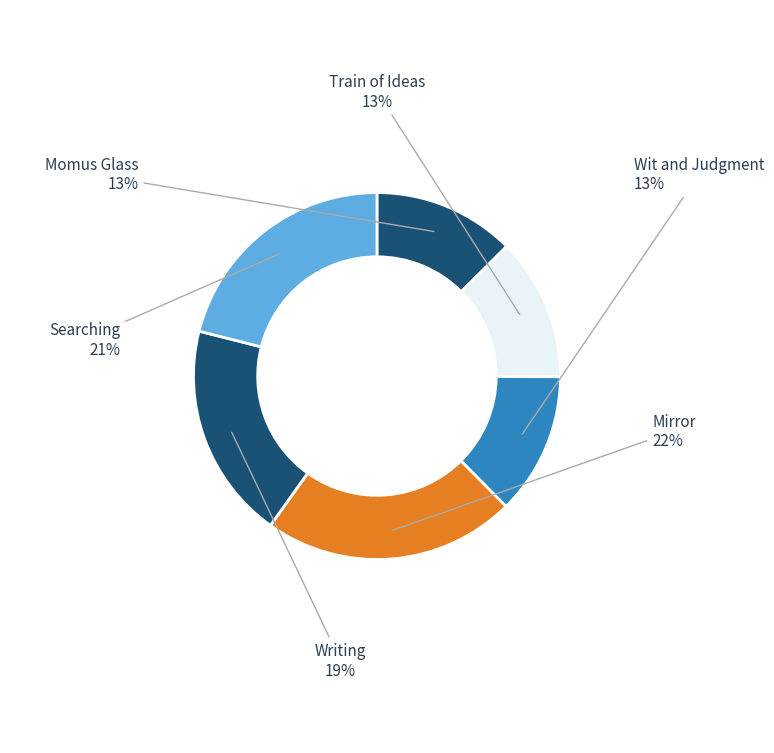

Is there any slice that represents more than half of the pie?

No